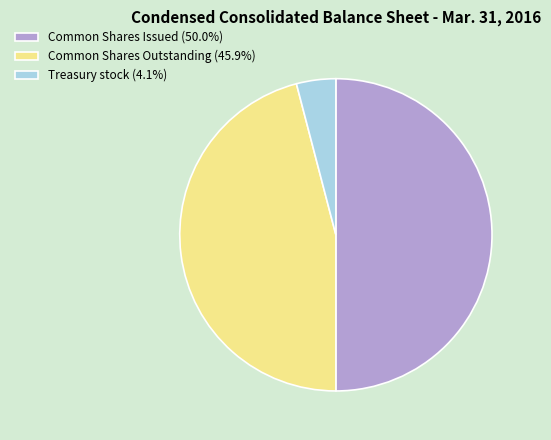

Does Treasury stock (4.1%) account for over 50% of the chart?

No